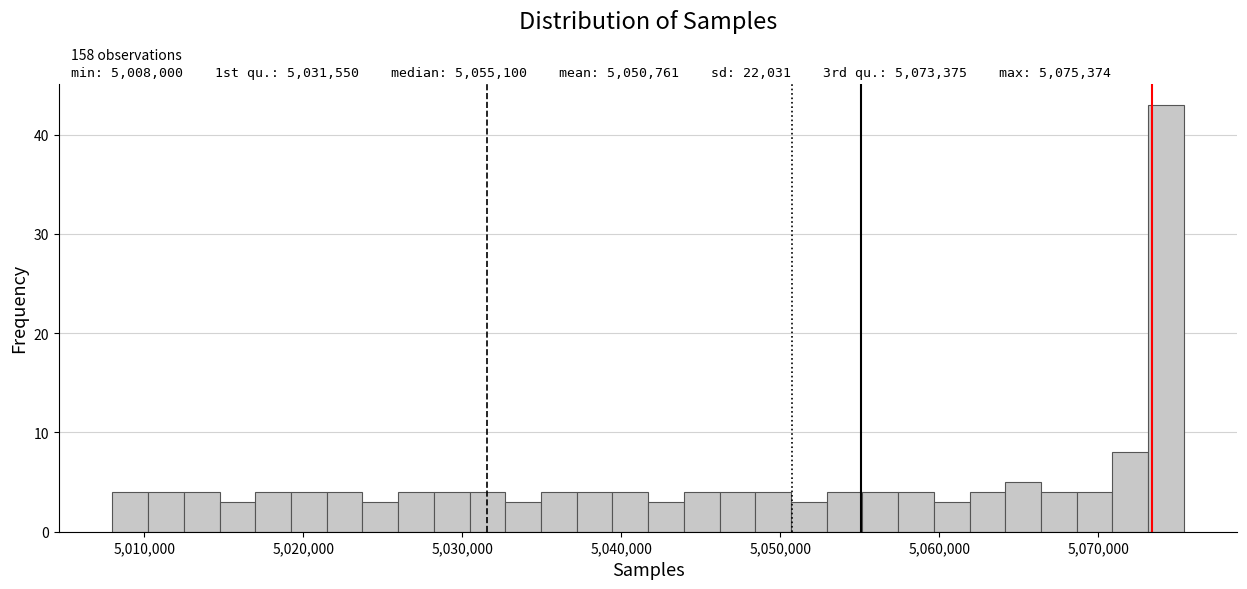

Read against the x-axis, roughly where is the centre of the tallest bar?

5074000